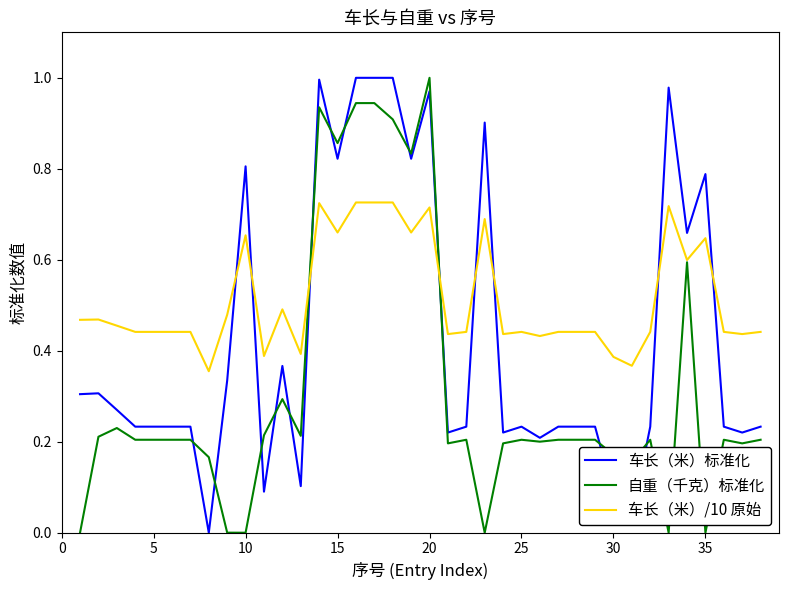

Which series ends up on top after the final intersection of 车长（米）标准化 and 车长（米）/10 原始?

车长（米）/10 原始